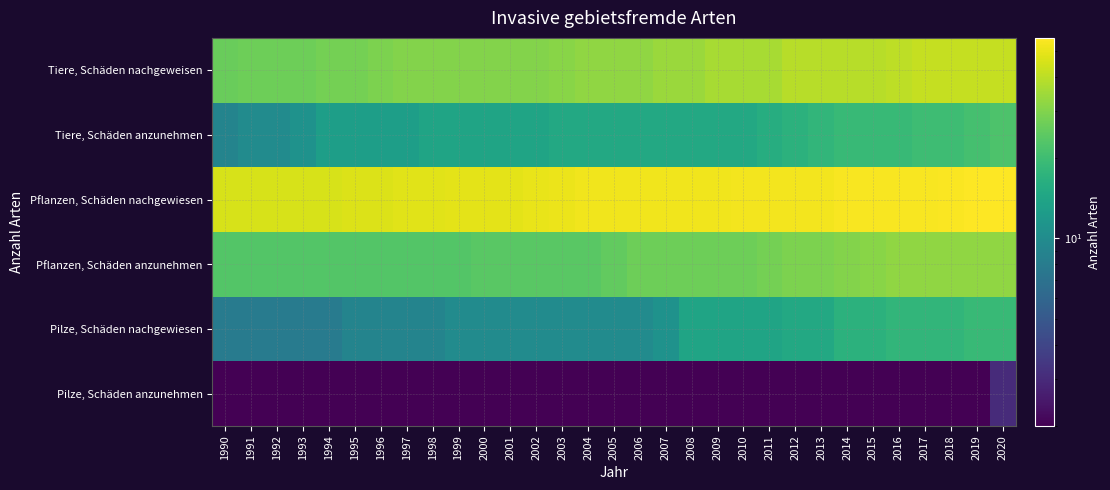

At how many categories does at least one series exceed 43?

31